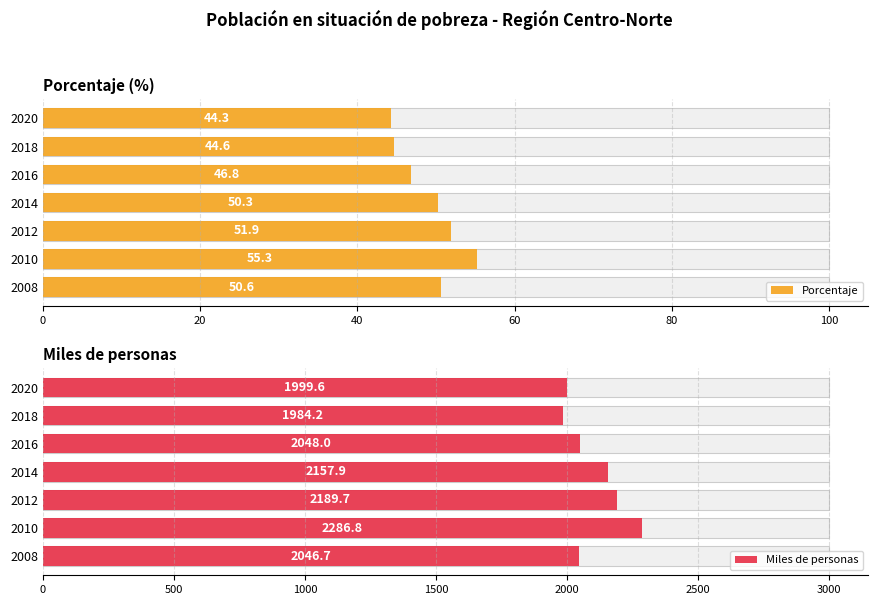

Which series has the largest total across all categories?

Miles de personas